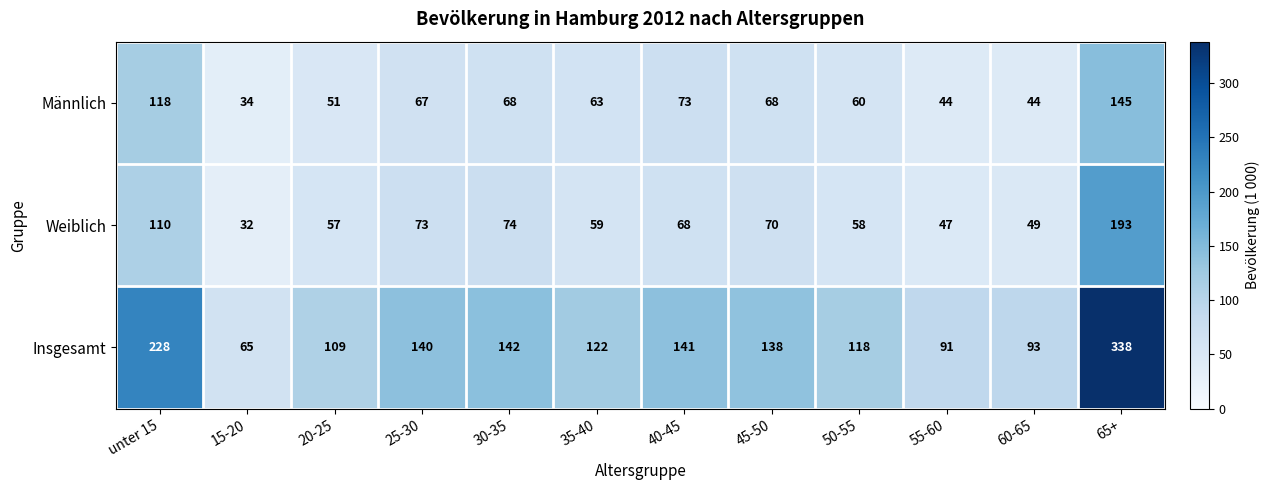

Which series has the largest total across all categories?

Insgesamt